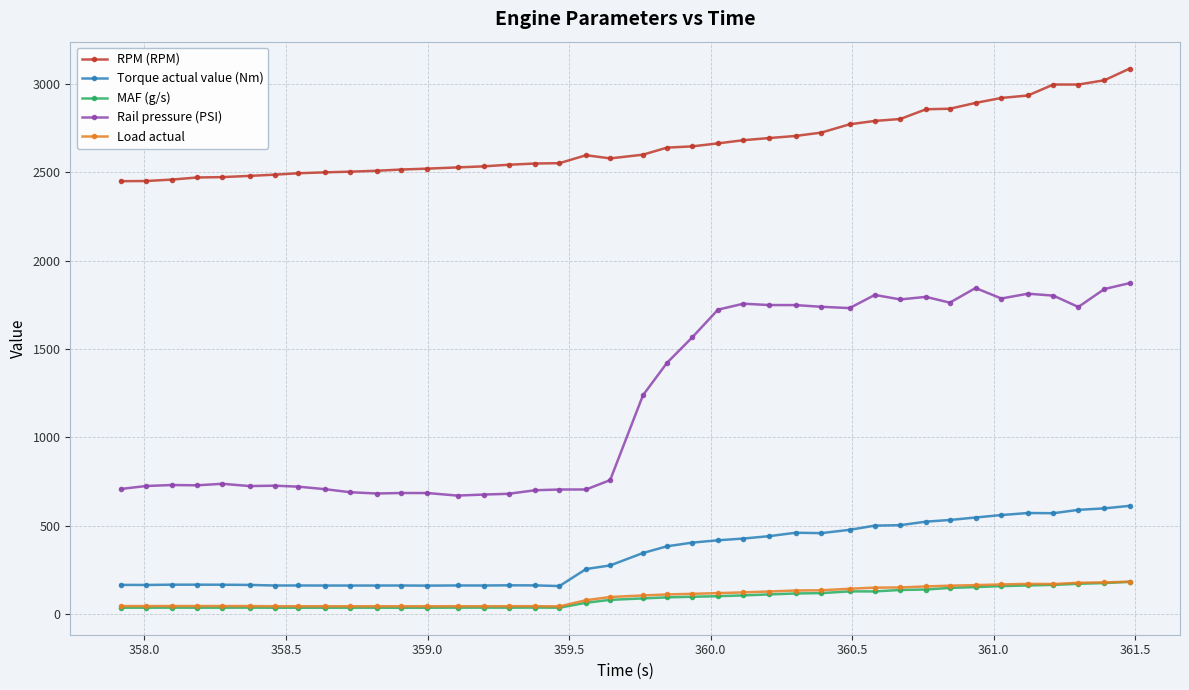

What is the maximum value for MAF (g/s)?

181.8